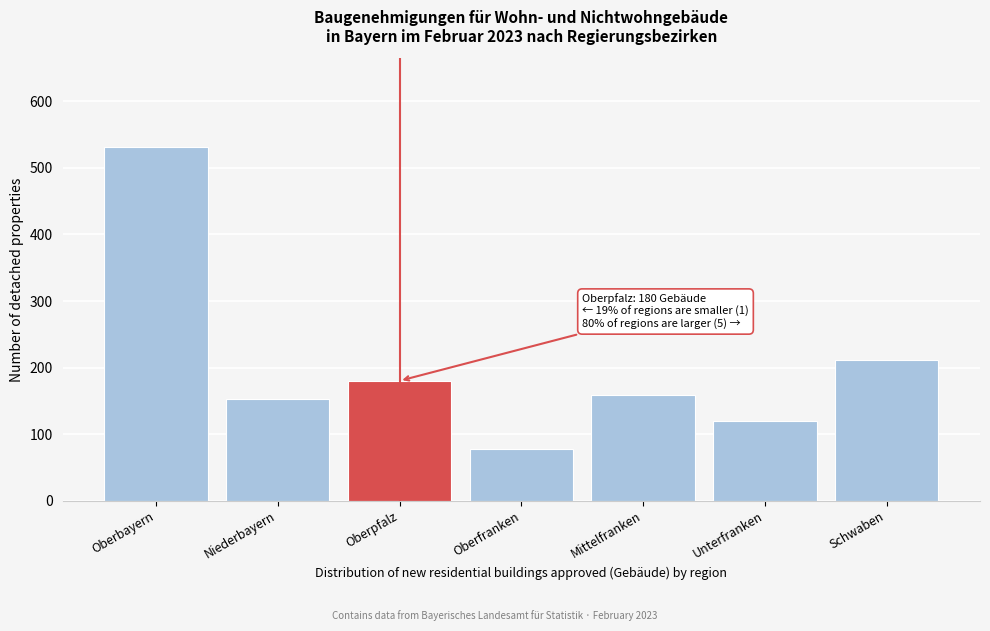

Reading left to right, extract all data points from this chart.

532	152	180	77	159	120	212